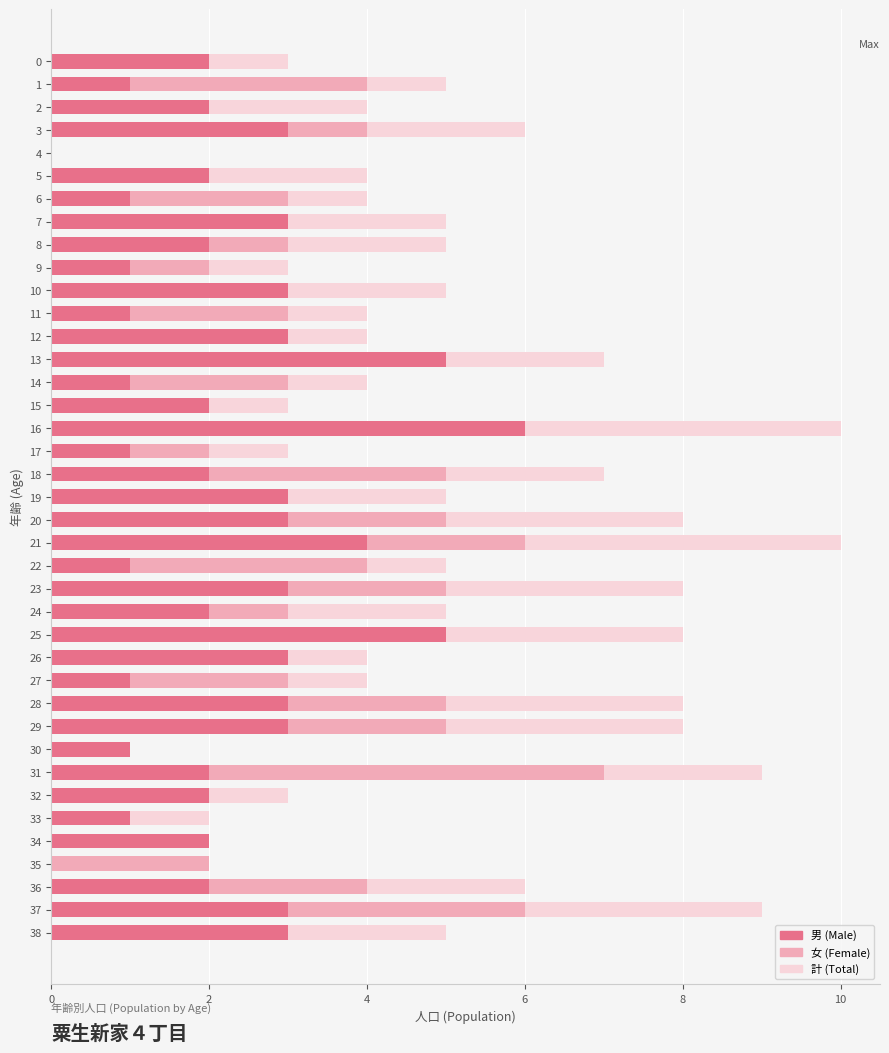

Between 1 and 36, which series saw the biggest shift?

計 (Total)